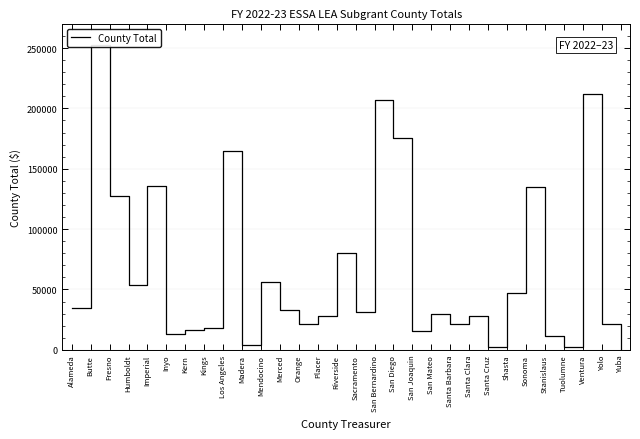

Which has a higher value, San Bernardino or San Joaquin?

San Bernardino